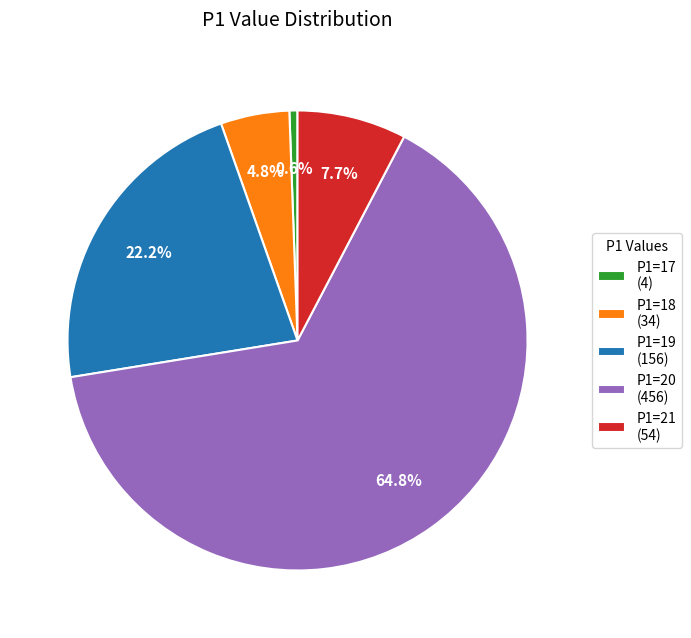

Does any single category account for the majority?

Yes